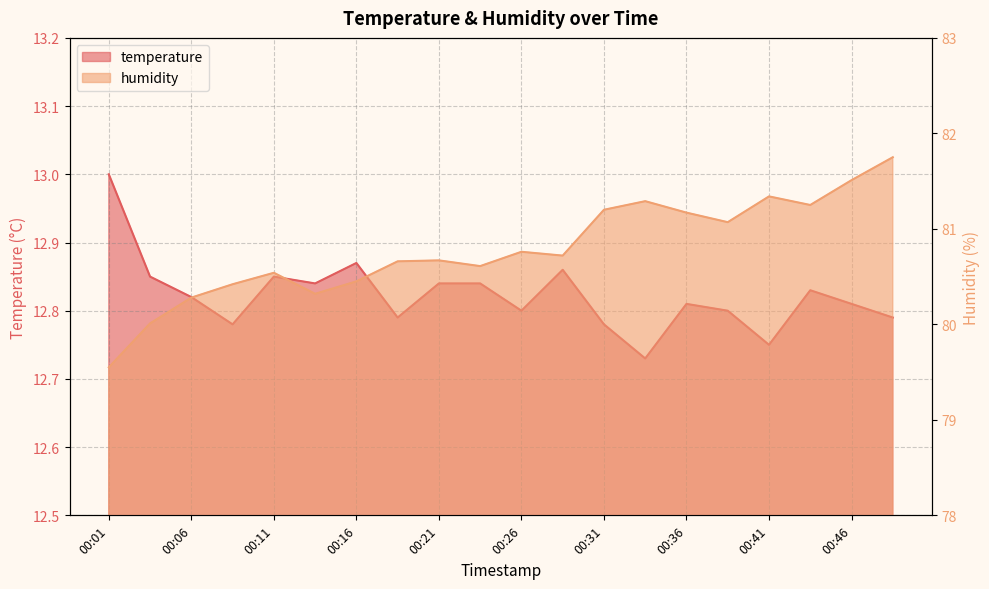

What are all the series names shown in the legend?

temperature, humidity